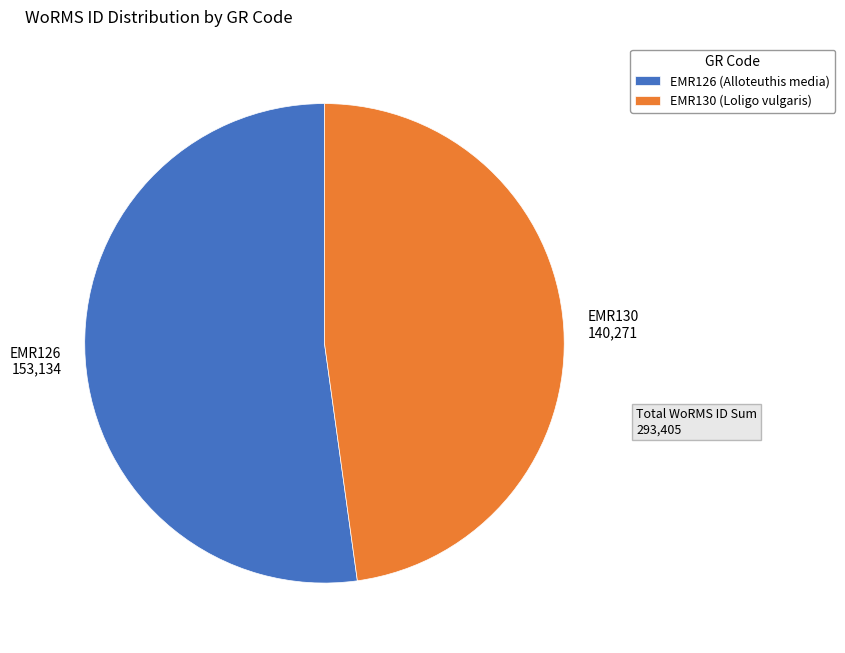

Is it true that EMR126 is 61% of the pie?

False